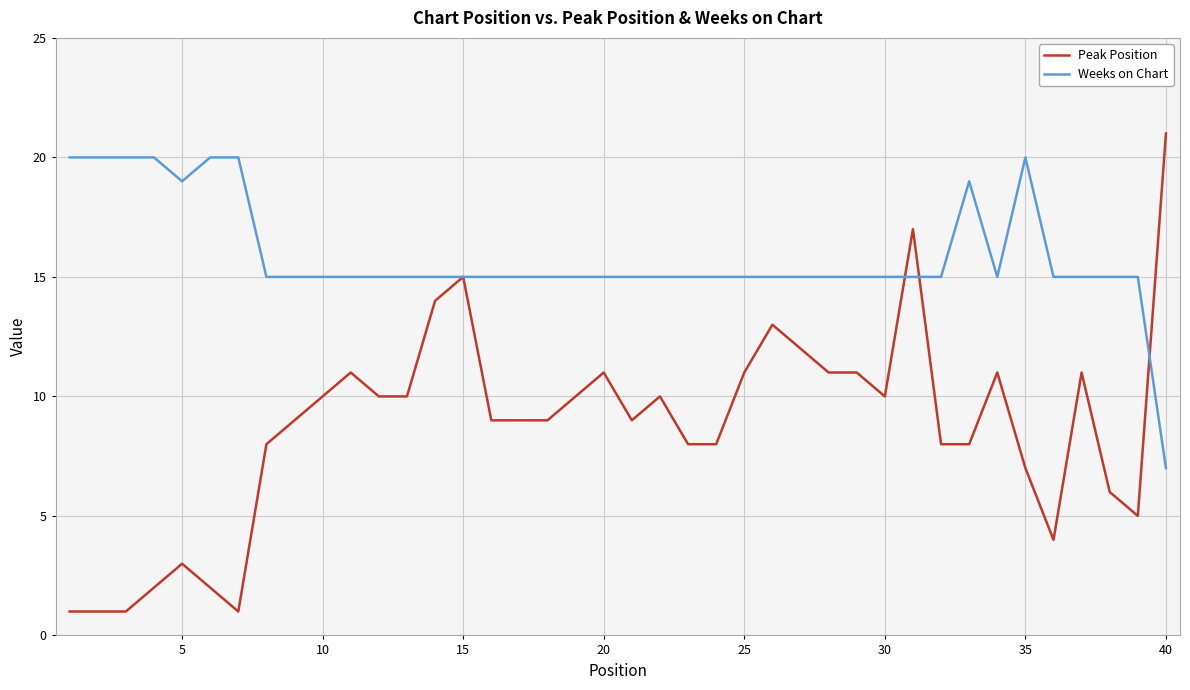

Which series has the widest spread of values?

Peak Position